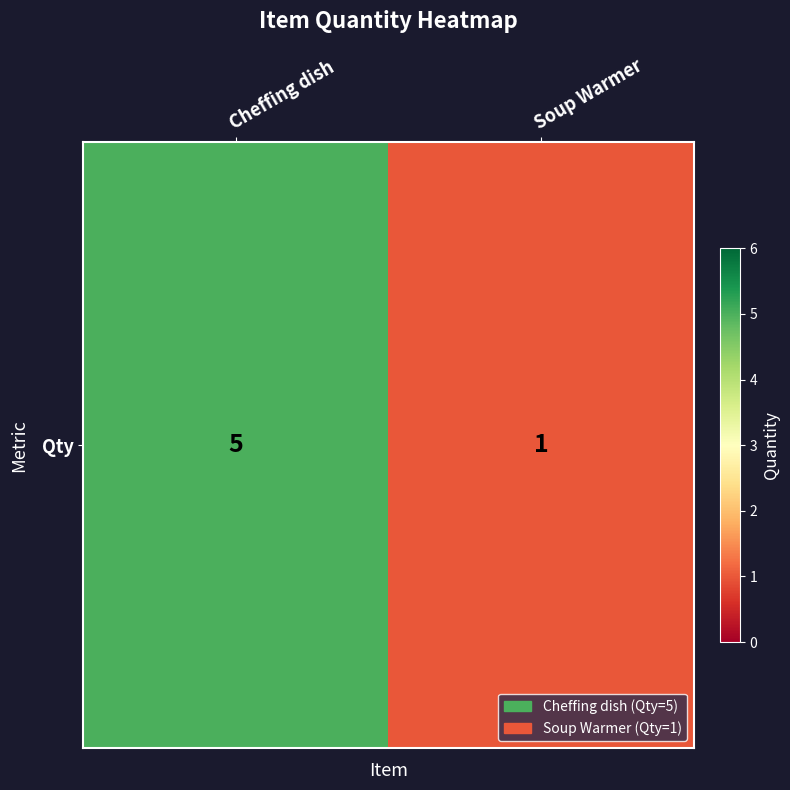

Between Soup Warmer and Cheffing dish, which is larger?

Cheffing dish